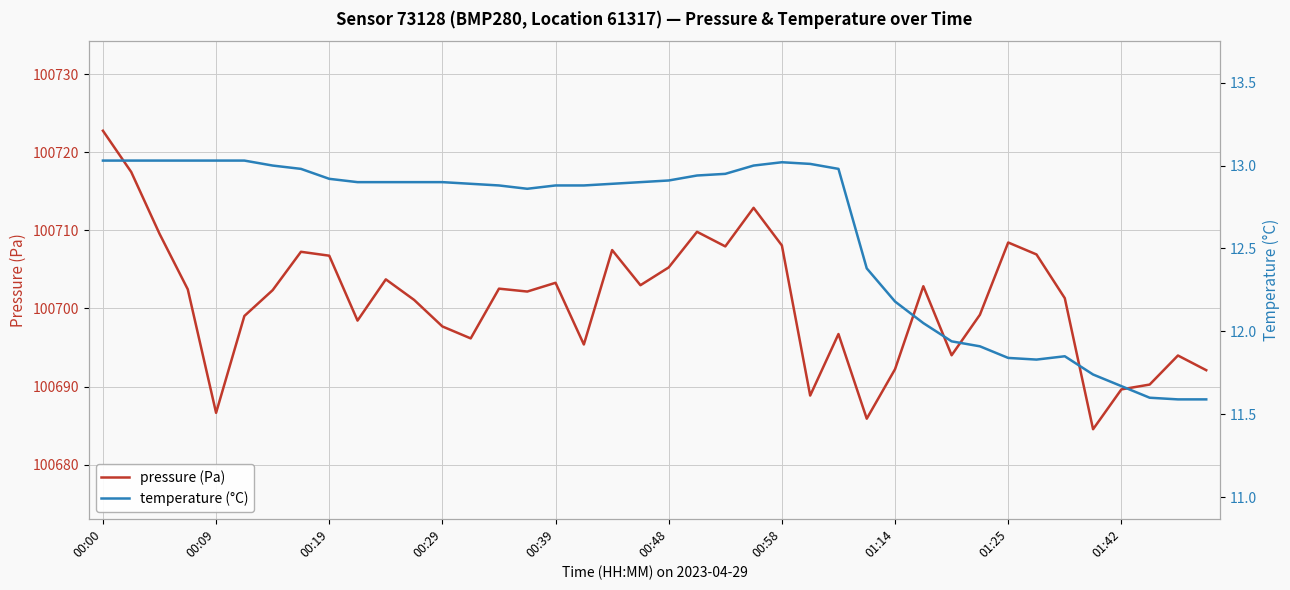

Between 10 and 21, which is larger?

21